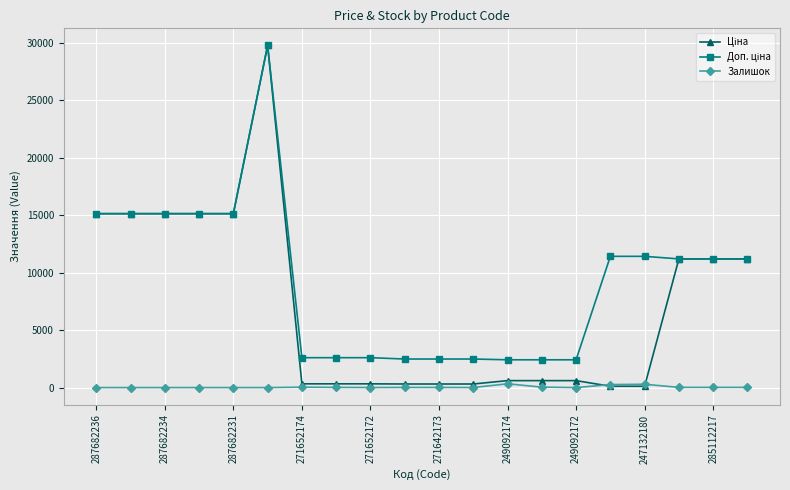

True or false: Залишок has more than 0 points higher than both neighbors.

True